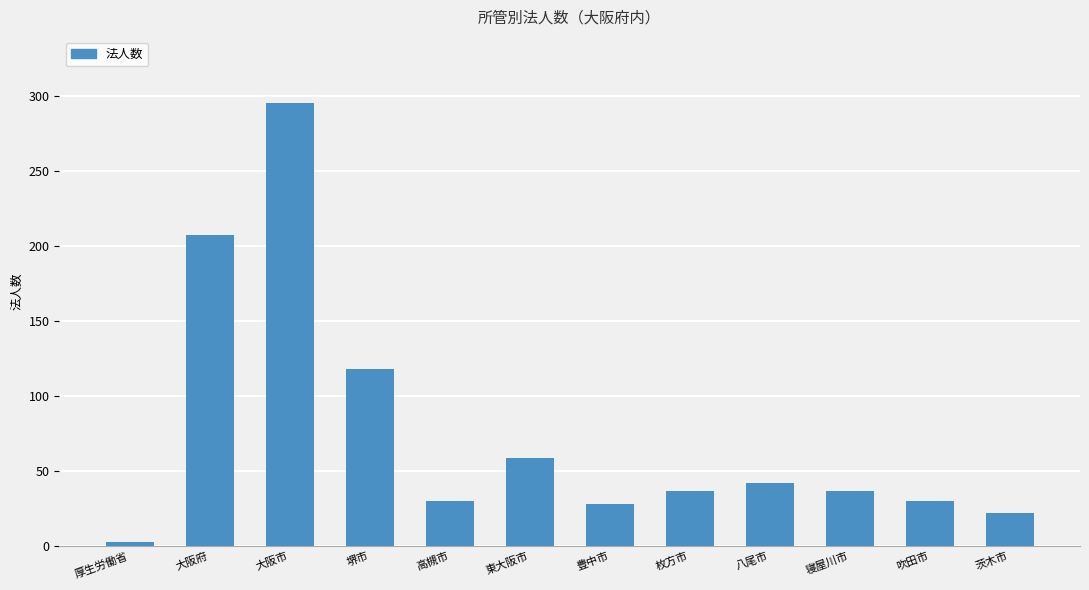

At which category does the chart reach its peak across all series?

大阪市